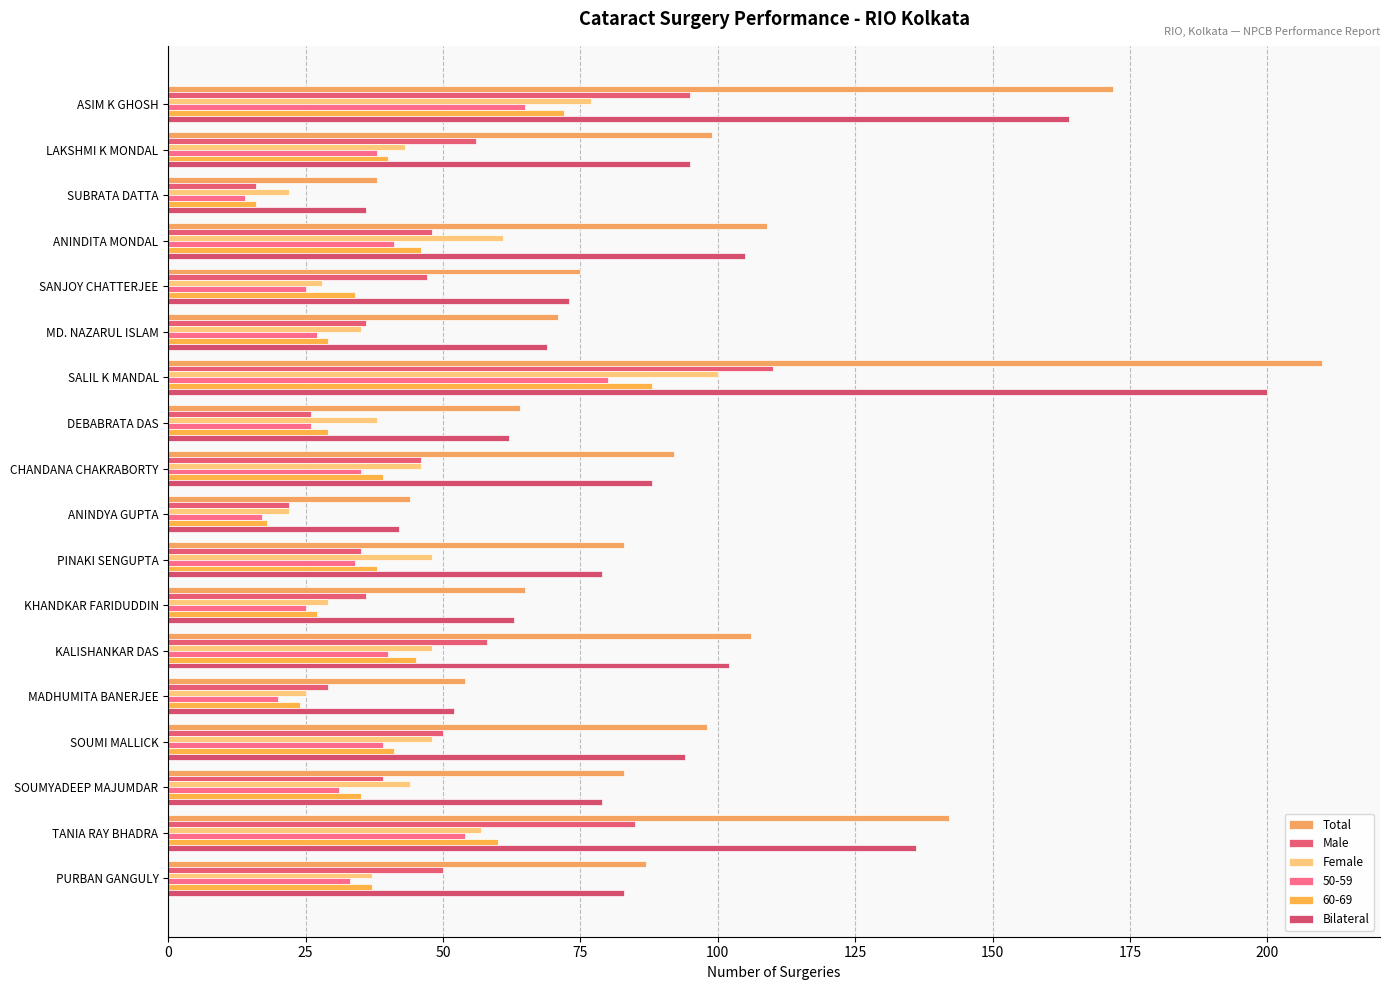

What is the smallest value displayed?

14